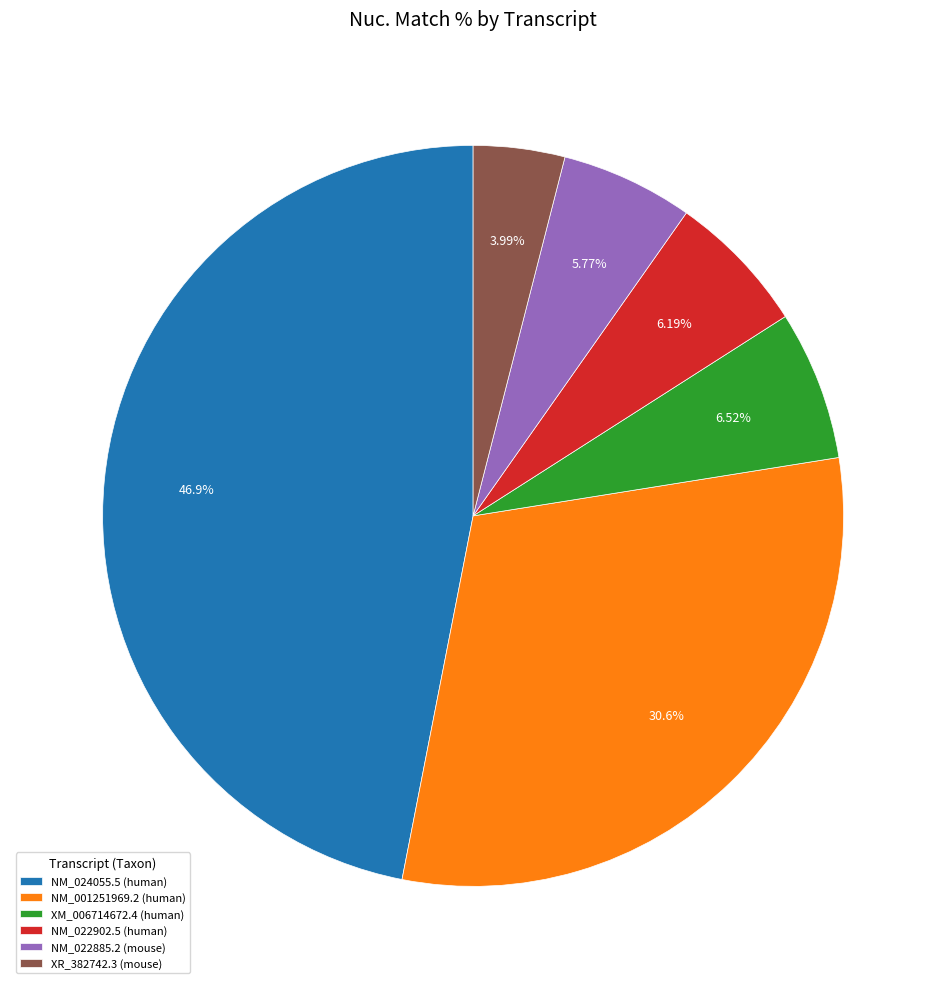

Does NM_024055.5 (human) represent more than half of the total?

No